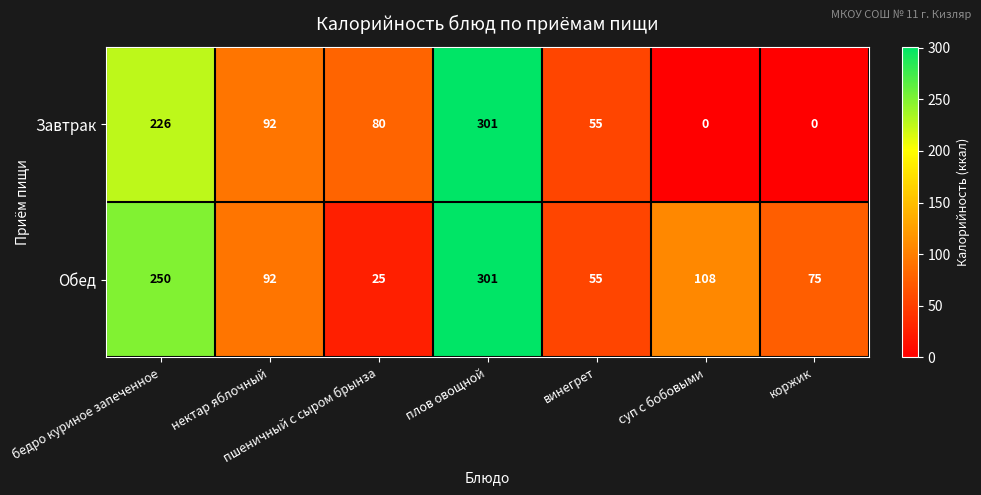

Rank the series by their average value, from highest to lowest.

Обед, Завтрак